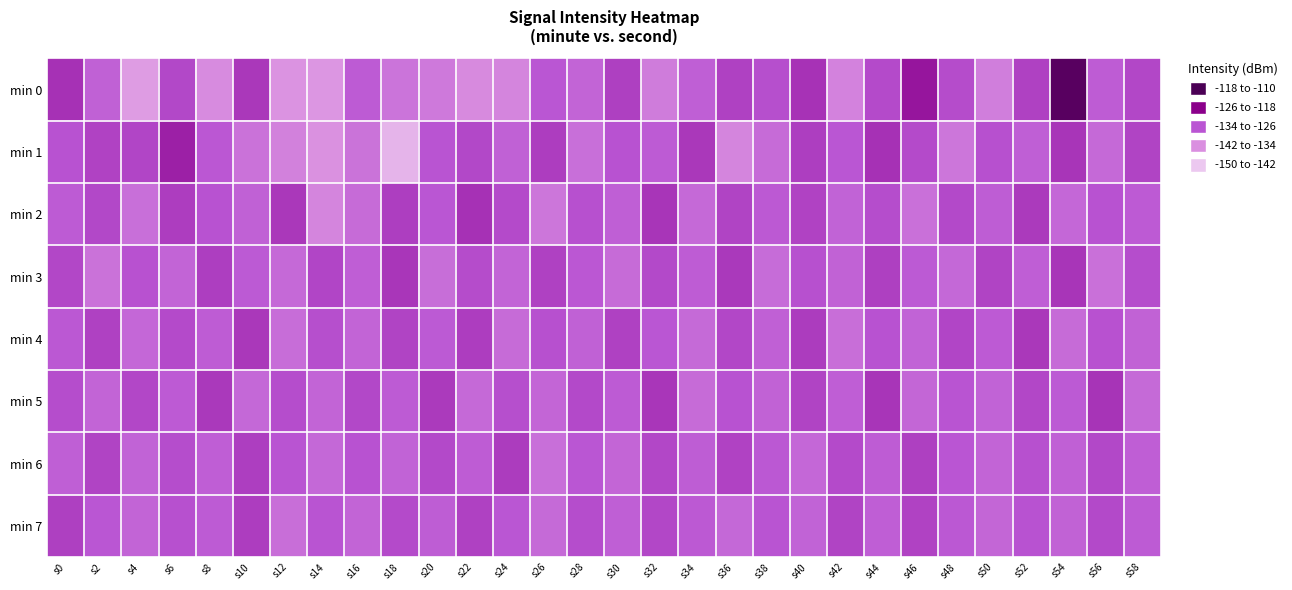

Reading right to left, extract all data points from this chart.

min 0: s58=-128.4	s56=-131.4	s54=-112.2	s52=-127.8	s50=-137.1	s48=-129.0	s46=-122.6	s44=-128.9	s42=-137.8	s40=-126.1	s38=-129.4	s36=-127.7	s34=-131.8	s32=-136.8	s30=-127.5	s28=-132.7	s26=-130.2	s24=-138.3	s22=-139.1	s20=-136.3	s18=-135.4	s16=-131.2	s14=-141.3	s12=-140.8	s10=-126.6	s8=-139.3	s6=-128.5	s4=-142.3	s2=-132.1	s0=-125.8
min 1: s58=-128.1	s56=-133.5	s54=-126.3	s52=-131.8	s50=-129.4	s48=-135.7	s46=-128.9	s44=-125.8	s42=-130.2	s40=-127.5	s38=-133.9	s36=-138.4	s34=-126.7	s32=-131.2	s30=-129.8	s28=-134.6	s26=-127.3	s24=-132.1	s22=-128.5	s20=-130.0	s18=-146.5	s16=-135.2	s14=-140.4	s12=-137.6	s10=-135.1	s8=-130.3	s6=-123.9	s4=-128.1	s2=-127.9	s0=-129.8
min 2: s58=-131.0	s56=-129.7	s54=-133.2	s52=-126.9	s50=-131.5	s48=-128.6	s46=-134.8	s44=-129.1	s42=-132.4	s40=-127.9	s38=-130.7	s36=-128.1	s34=-133.5	s32=-126.3	s30=-131.8	s28=-129.4	s26=-135.7	s24=-128.9	s22=-125.8	s20=-130.2	s18=-127.5	s16=-133.9	s14=-138.4	s12=-126.7	s10=-132.1	s8=-129.8	s6=-127.3	s4=-134.6	s2=-128.5	s0=-131.2
min 3: s58=-129.2	s56=-134.7	s54=-126.3	s52=-131.6	s50=-128.1	s48=-133.4	s46=-130.8	s44=-127.6	s42=-132.2	s40=-129.5	s38=-134.0	s36=-126.8	s34=-131.3	s32=-128.7	s30=-133.9	s28=-130.4	s26=-127.8	s24=-132.6	s22=-129.0	s20=-134.3	s18=-126.5	s16=-131.7	s14=-128.2	s12=-133.5	s10=-130.9	s8=-127.4	s6=-132.8	s4=-129.6	s2=-135.1	s0=-128.3
min 4: s58=-132.3	s56=-129.6	s54=-133.9	s52=-126.7	s50=-131.0	s48=-128.2	s46=-132.4	s44=-129.8	s42=-134.5	s40=-127.1	s38=-131.9	s36=-128.4	s34=-133.6	s32=-130.3	s30=-127.7	s28=-132.1	s26=-129.5	s24=-133.8	s22=-127.2	s20=-130.9	s18=-128.0	s16=-132.7	s14=-129.3	s12=-134.1	s10=-126.6	s8=-131.4	s6=-128.9	s4=-133.2	s2=-127.8	s0=-130.5
min 5: s58=-133.7	s56=-126.2	s54=-130.8	s52=-128.3	s50=-132.5	s48=-129.9	s46=-133.1	s44=-126.4	s42=-131.6	s40=-128.0	s38=-132.3	s36=-129.7	s34=-133.8	s32=-126.5	s30=-131.2	s28=-128.6	s26=-132.9	s24=-129.3	s22=-133.5	s20=-126.9	s18=-131.1	s16=-128.5	s14=-132.8	s12=-129.2	s10=-133.4	s8=-126.8	s6=-131.0	s4=-128.4	s2=-132.7	s0=-129.1
min 6: s58=-131.7	s56=-128.5	s54=-131.9	s52=-129.4	s50=-132.7	s48=-130.1	s46=-127.6	s44=-131.4	s42=-128.8	s40=-133.2	s38=-130.6	s36=-127.9	s34=-131.5	s32=-128.3	s30=-132.9	s28=-130.2	s26=-134.6	s24=-127.1	s22=-131.3	s20=-128.7	s18=-132.4	s16=-129.8	s14=-133.3	s12=-130.0	s10=-127.4	s8=-131.6	s6=-129.2	s4=-132.5	s2=-128.1	s0=-131.8
min 7: s58=-131.2	s56=-128.6	s54=-132.3	s52=-129.7	s50=-133.1	s48=-130.5	s46=-127.9	s44=-131.7	s42=-128.1	s40=-132.5	s38=-129.9	s36=-133.3	s34=-130.7	s32=-128.4	s30=-131.8	s28=-129.2	s26=-133.6	s24=-130.3	s22=-127.7	s20=-131.5	s18=-128.9	s16=-132.6	s14=-130.0	s12=-134.4	s10=-127.3	s8=-131.1	s6=-129.5	s4=-132.8	s2=-130.3	s0=-127.6